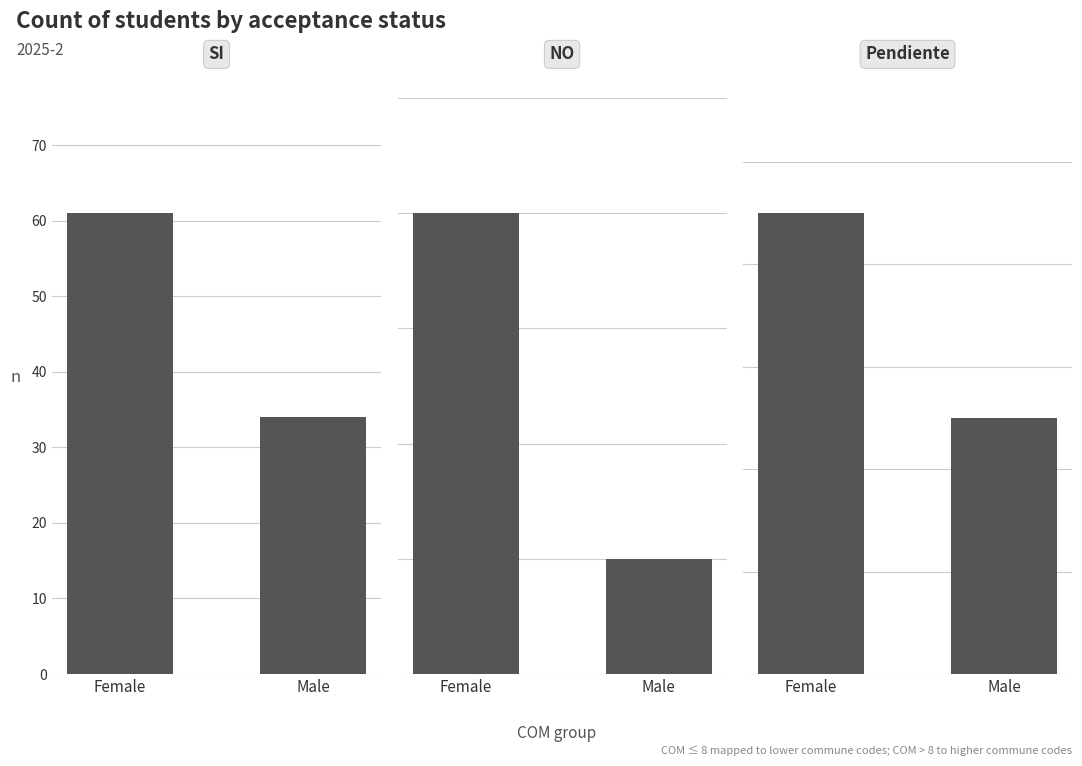

What position from the left is Female?

1